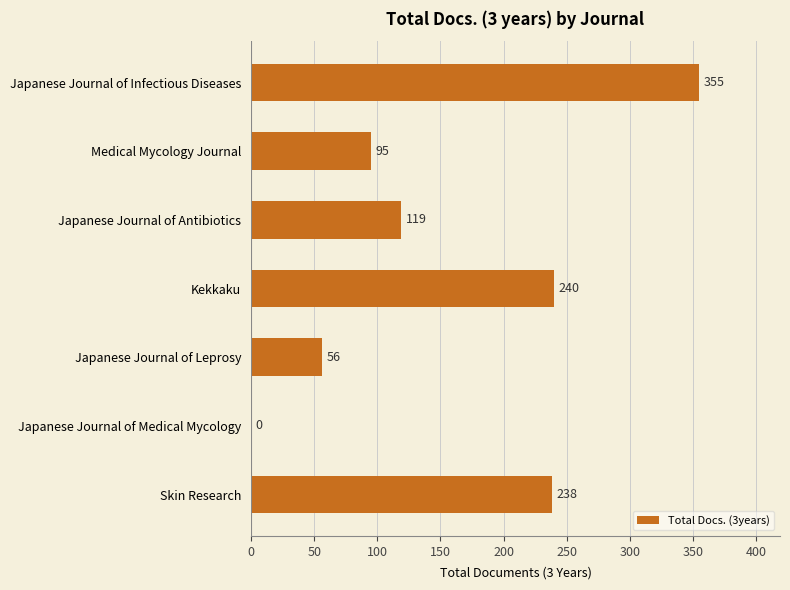

True or false: the data shows 31 at Japanese Journal of Leprosy.

False